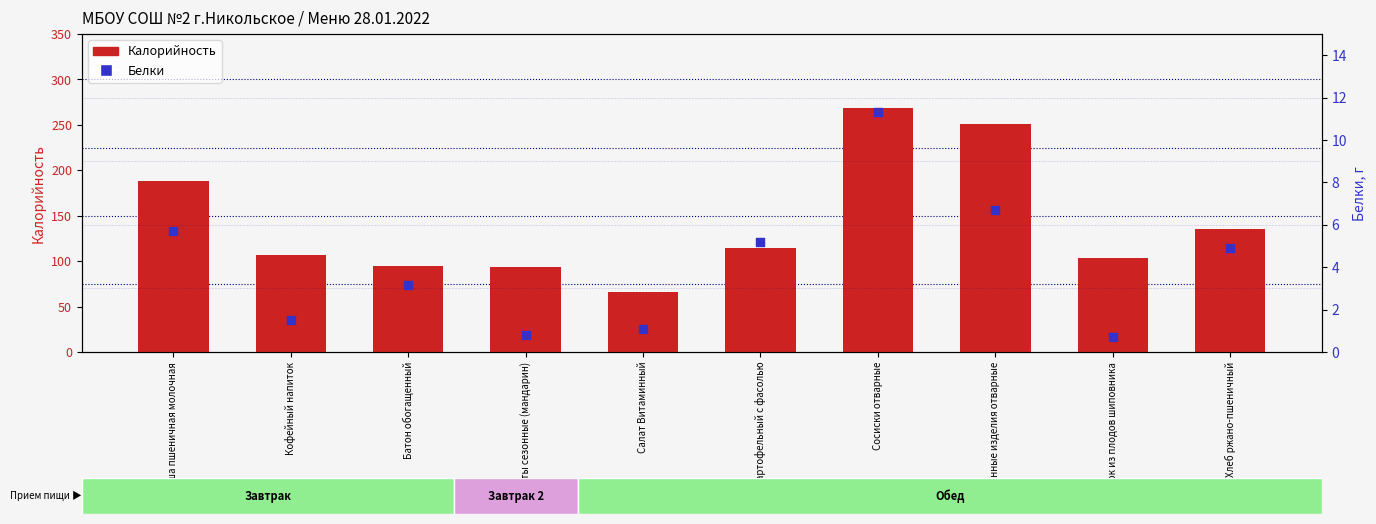

At how many categories does at least one series exceed 106?

6